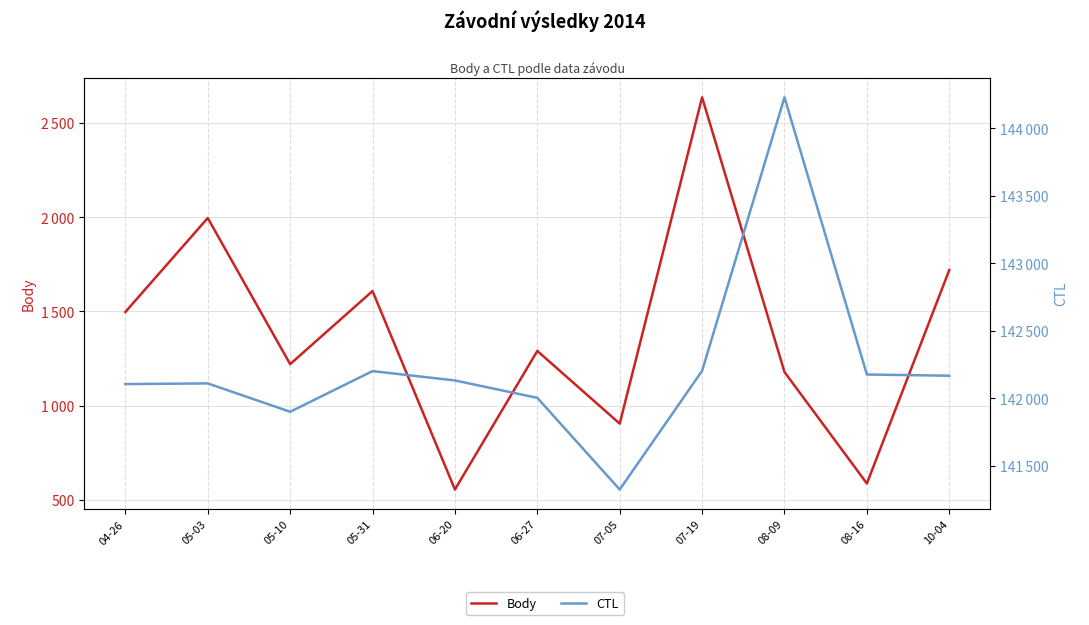

What are all the series names shown in the legend?

Body, CTL